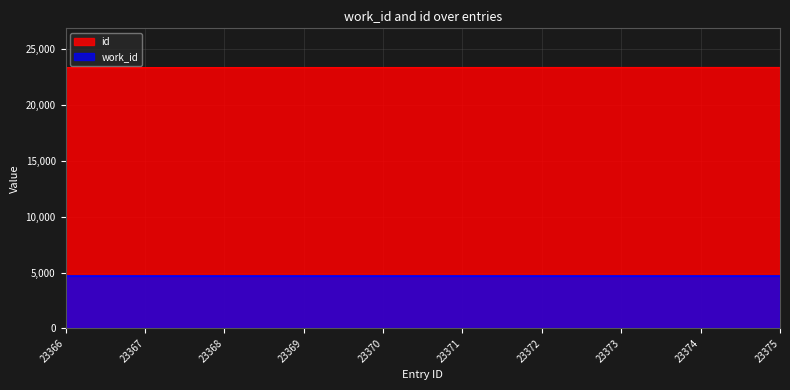

What is the sum of all values?

233705